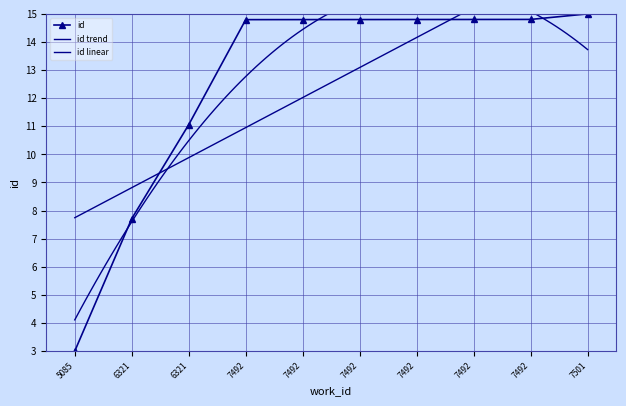

The value at 6321 is 15.7. True or false?

False